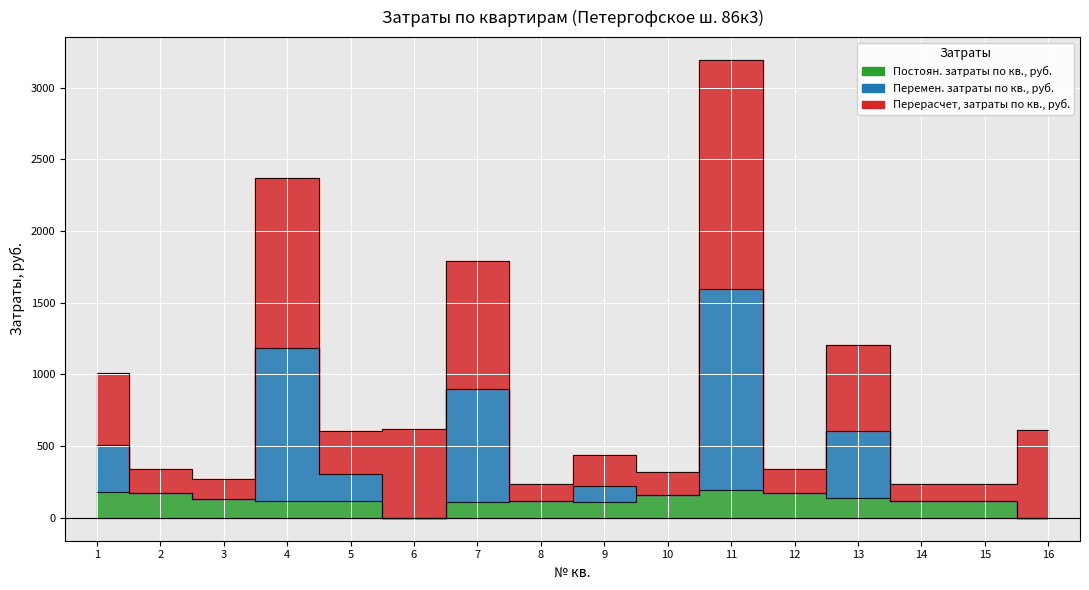

At which category does Постоян. затраты по кв., руб. reach its first local peak?

8